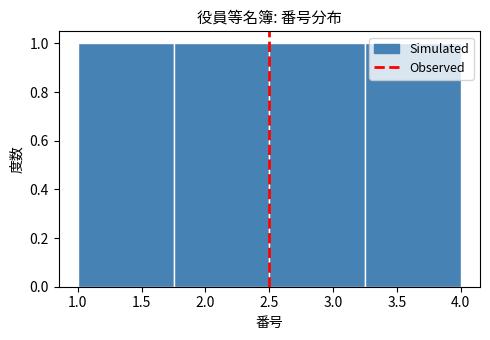

Reading left to right, transcribe this chart: for each bar, give the range it covers on the x-axis and its height. The values are not printed on the chart, so give them approximately, as read against the axis.

1.00 to 1.75: 1
1.75 to 2.50: 1
2.50 to 3.25: 1
3.25 to 4.00: 1